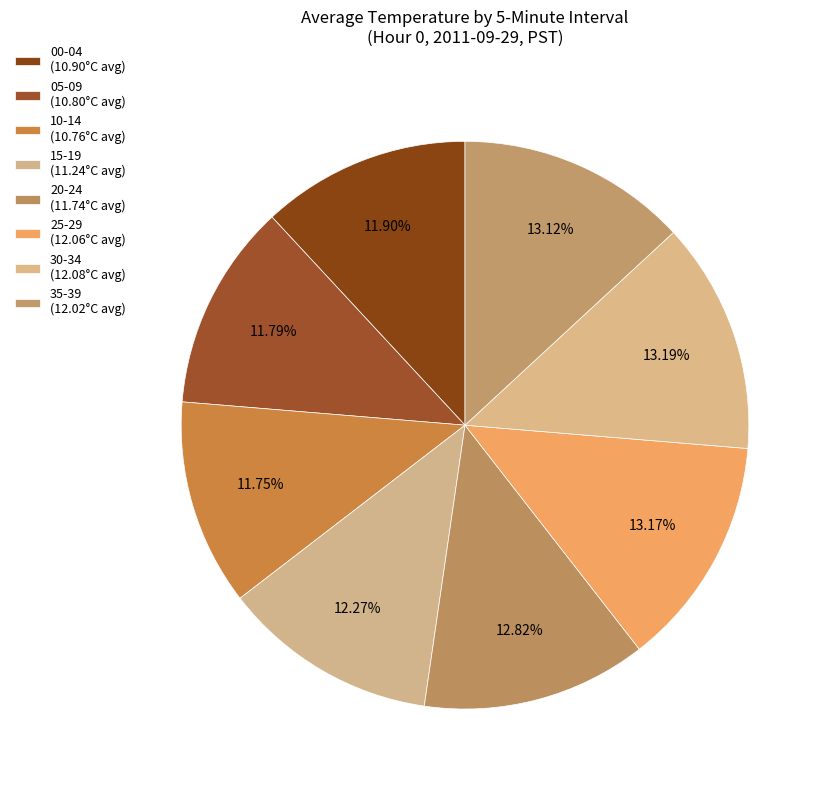

How many segments does this pie chart have?

8